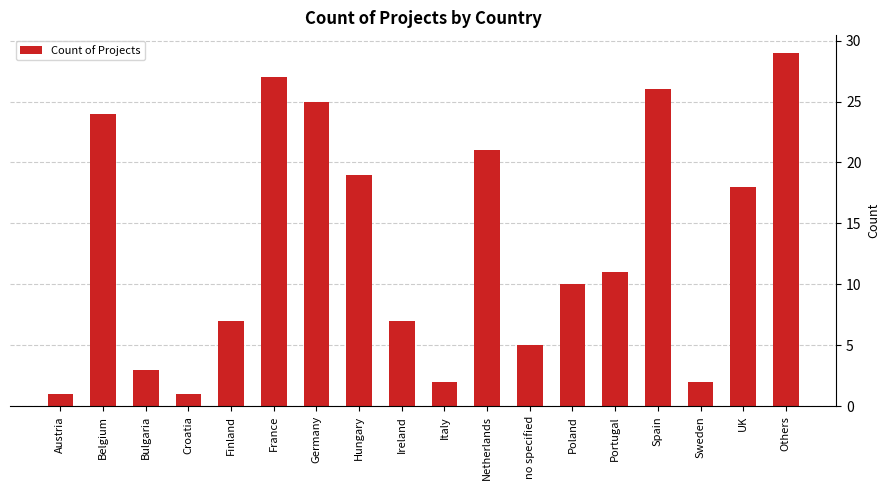

What is the label of the 15th bar from the right?

Croatia